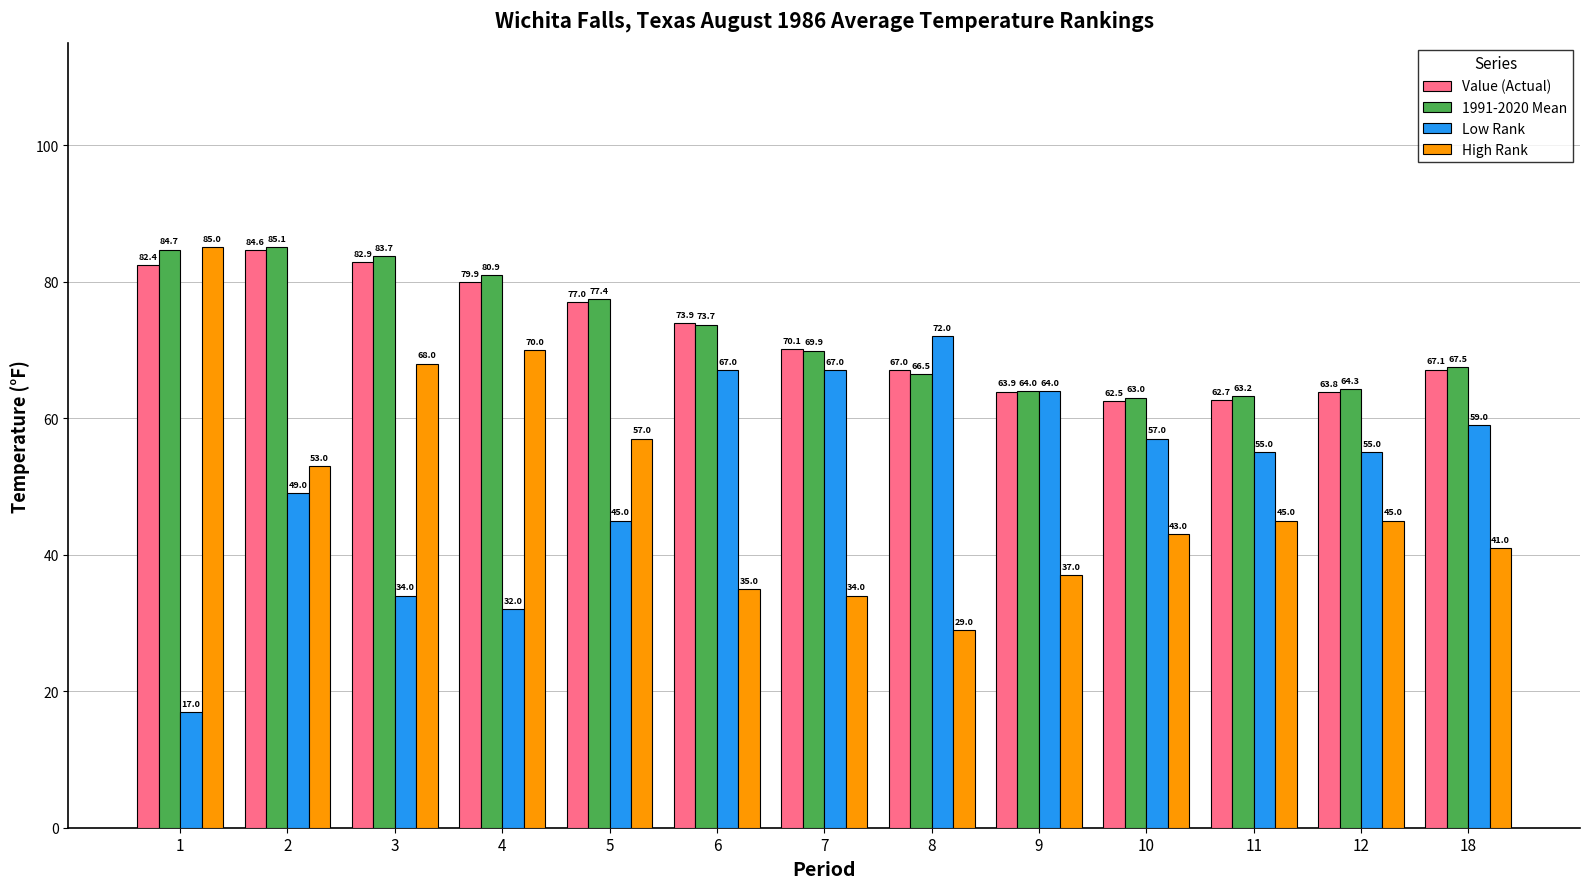

The 1991-2020 Mean series shows 37.2 at 10. True or false?

False